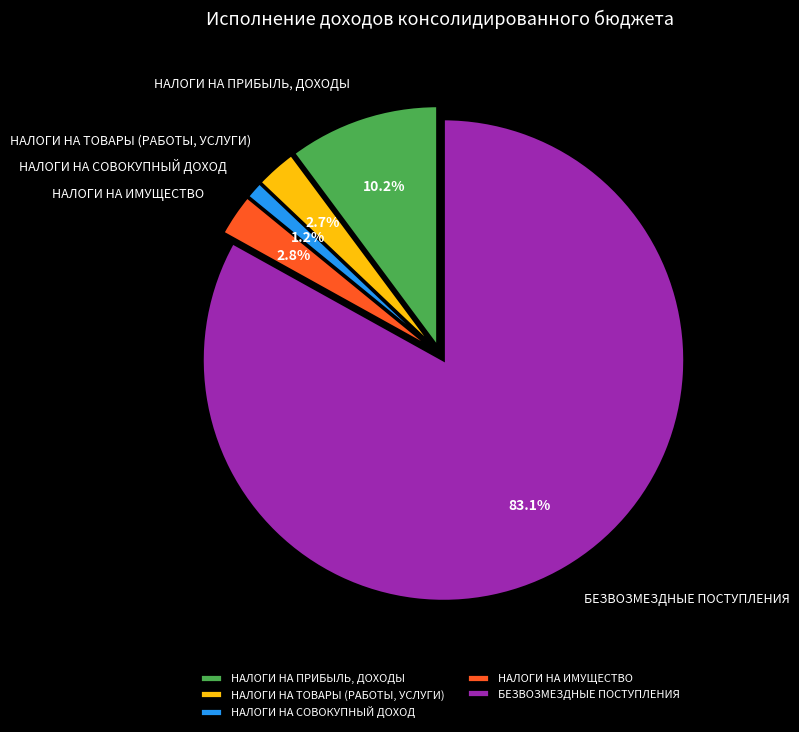

What is the smallest slice in the pie chart?

НАЛОГИ НА СОВОКУПНЫЙ ДОХОД